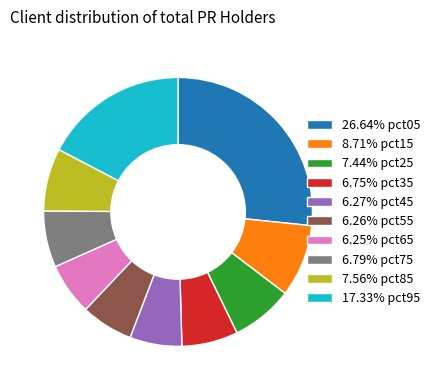

Do 6.26% pct55 and 6.75% pct35 together represent more than half of the pie?

No